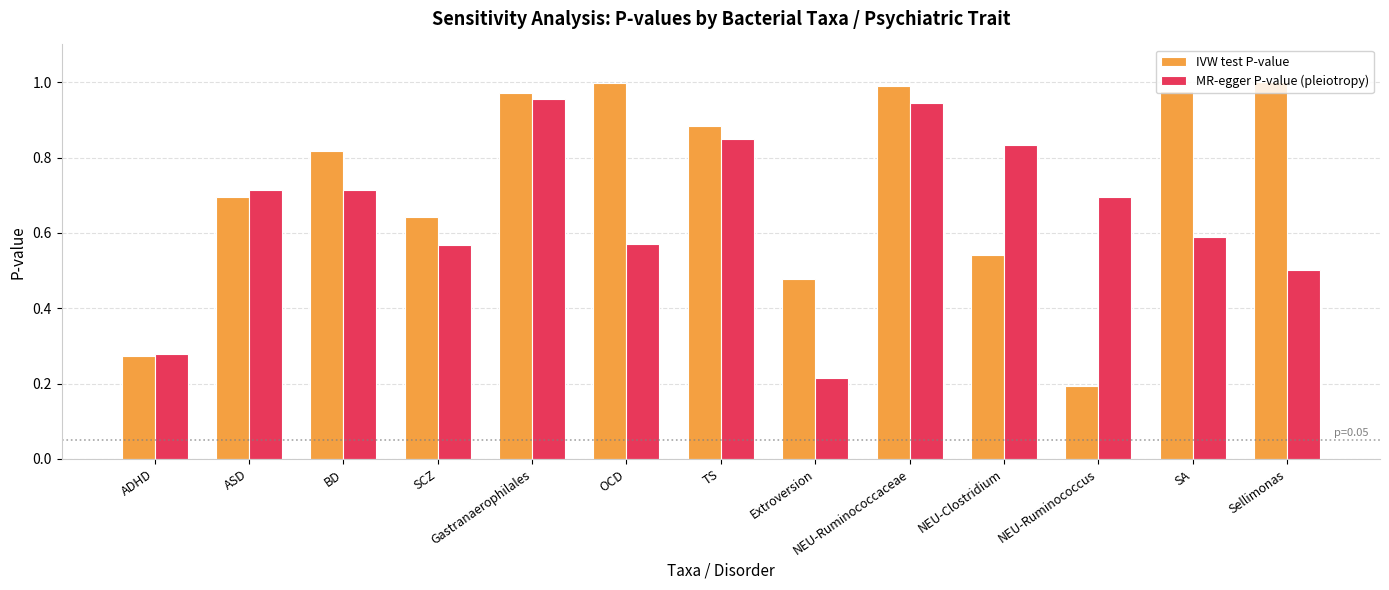

Where is MR-egger P-value (pleiotropy) nearest to the value 0?

Extroversion